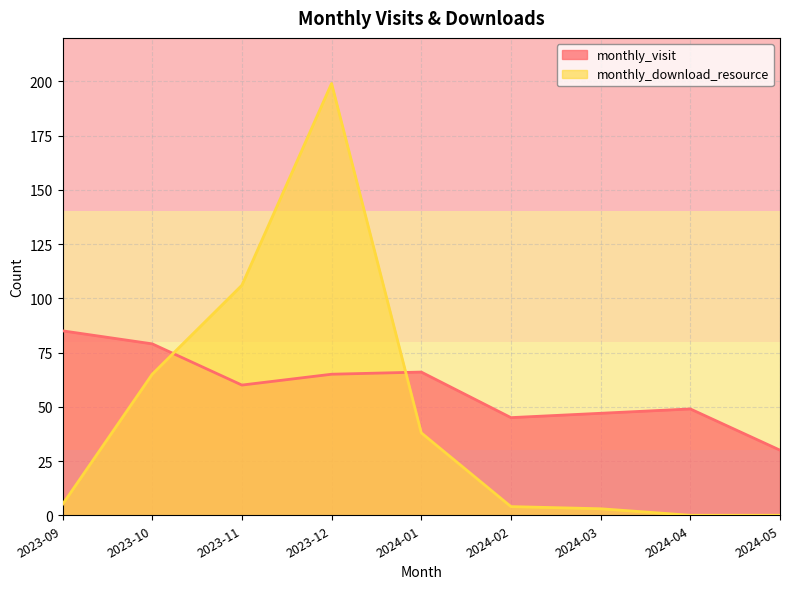

Is the value of monthly_download_resource at 2023-11 greater than the value of monthly_visit at 2024-04?

Yes